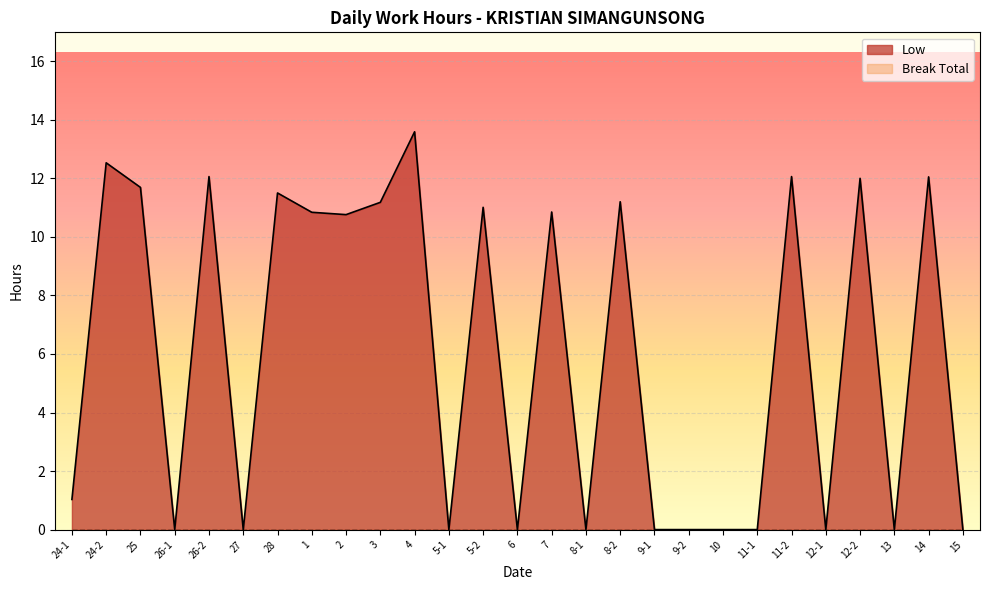

True or false: the data shows 5.4 at 11-2.

False